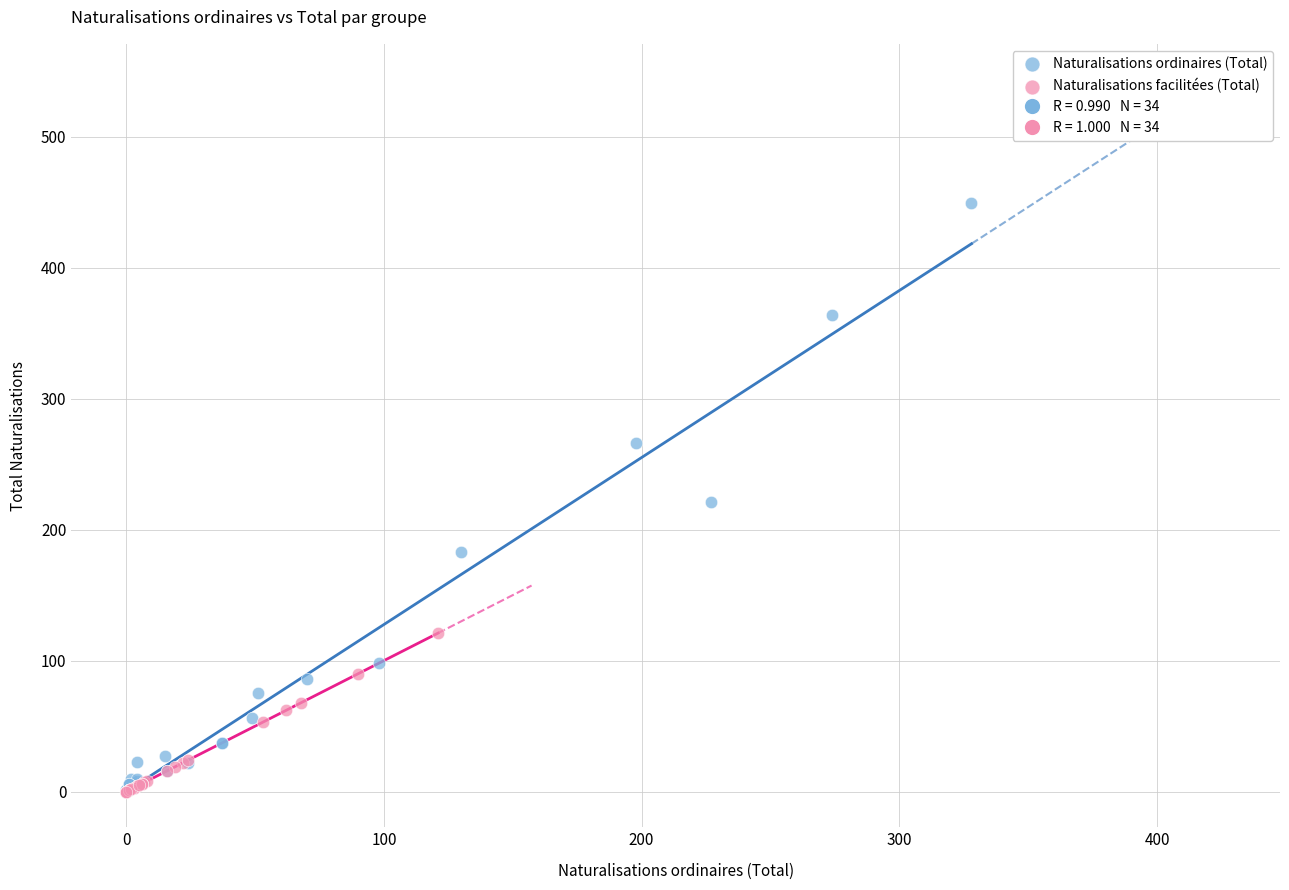

Which series has the largest Y range (max minus min)?

Naturalisations ordinaires (Total)